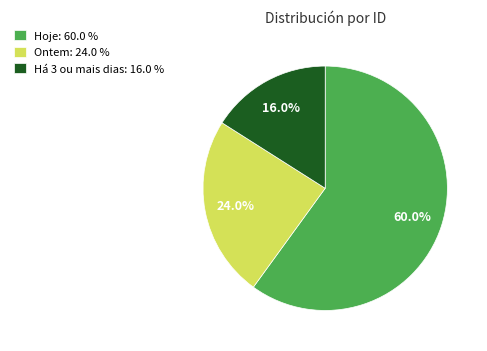

Which has a higher value, Hoje: 60.0 % or Há 3 ou mais dias: 16.0 %?

Hoje: 60.0 %